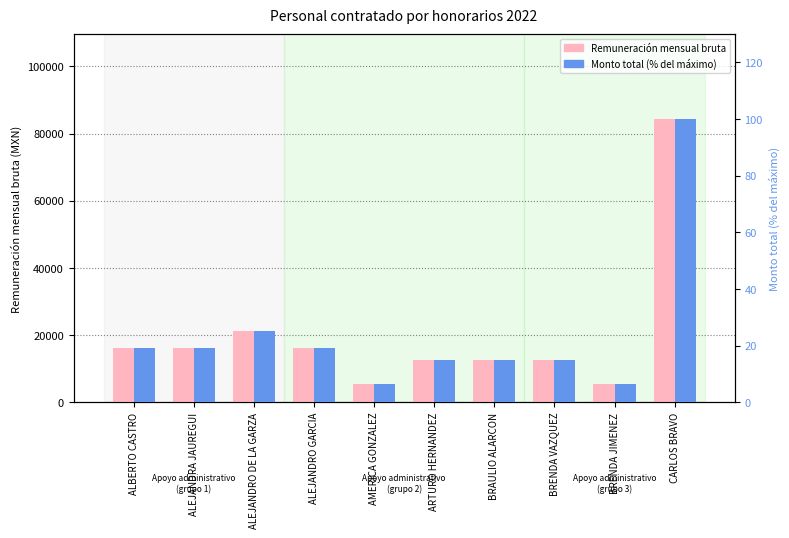

How many bars are there in each group?

2